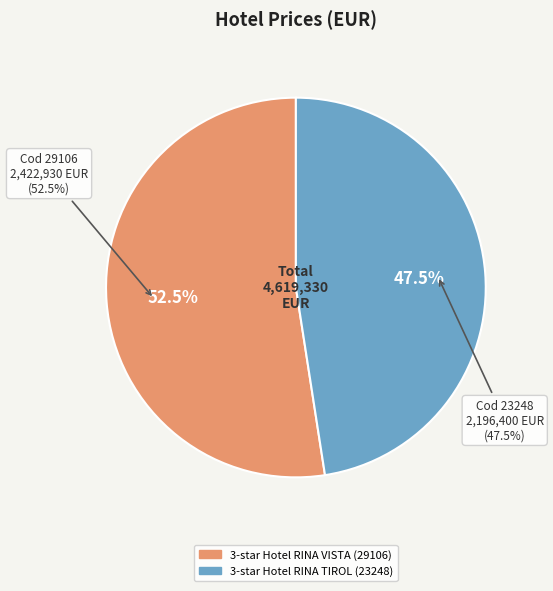

To the nearest percent, what portion does 23248 represent?

48%